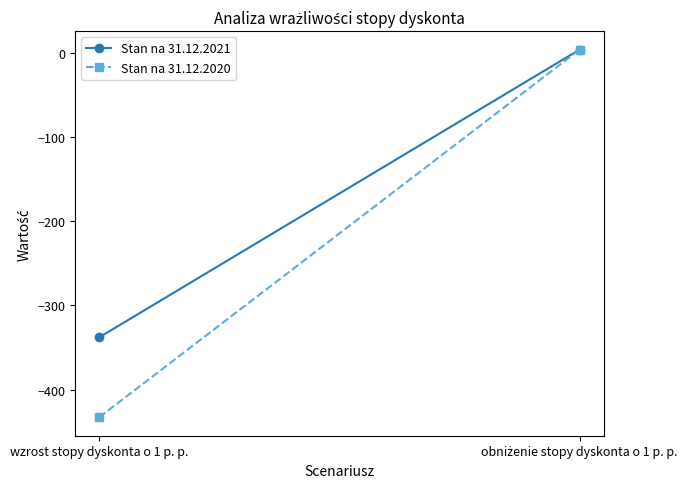

Which series has the widest spread of values?

Stan na 31.12.2020